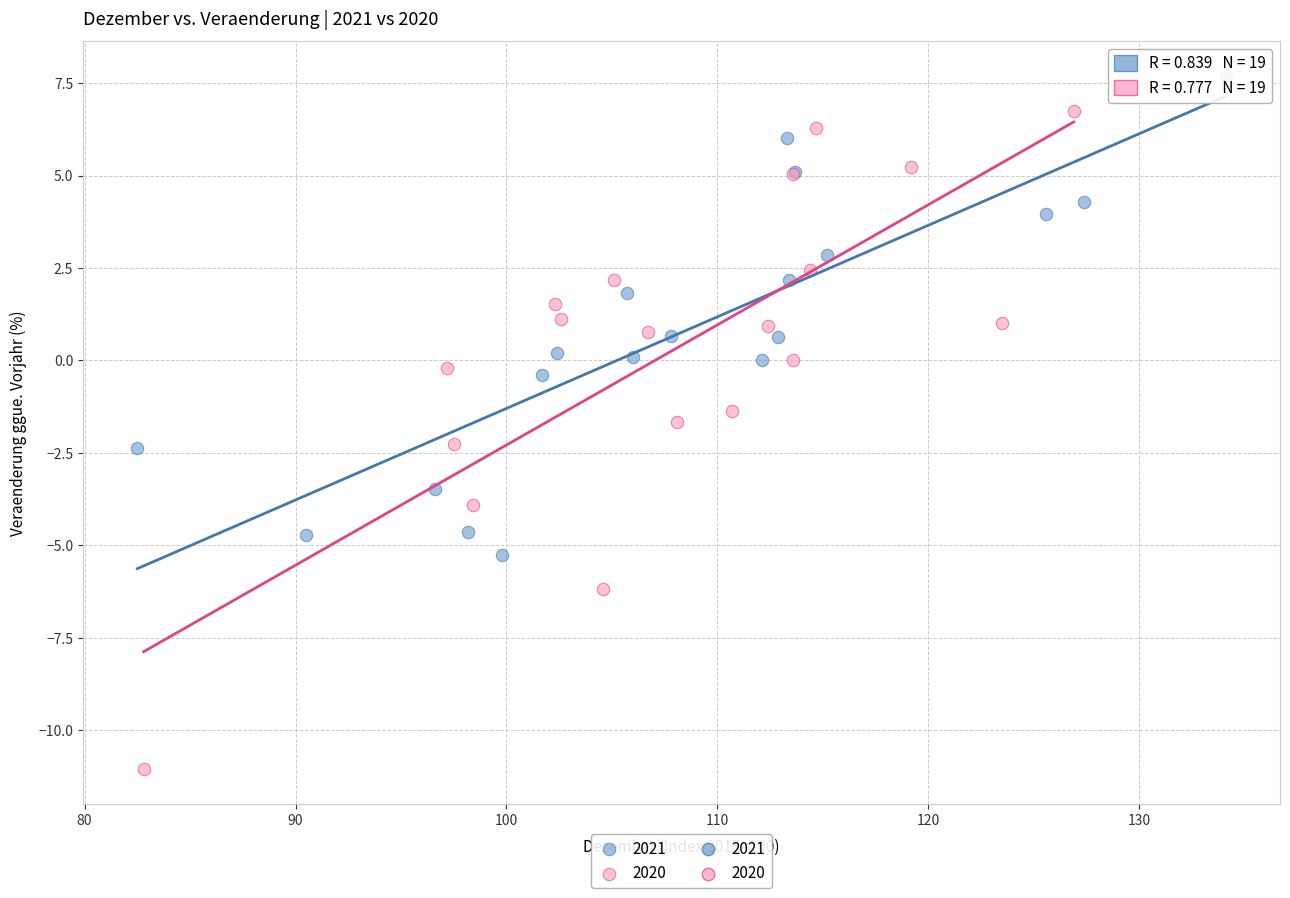

Which series contains the lowest Y value?

2020